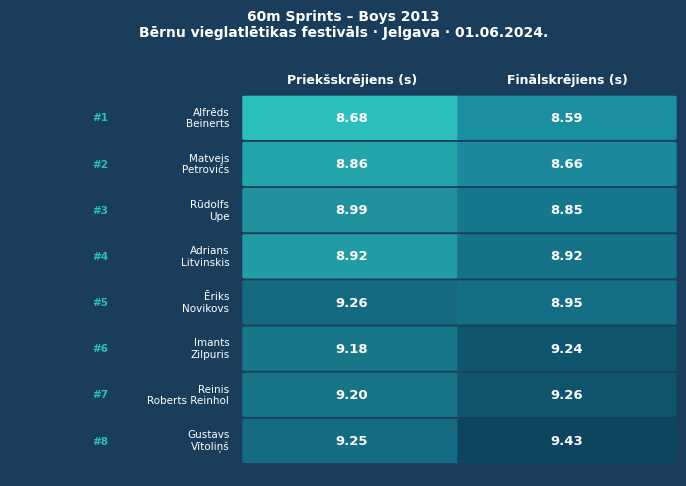

What is the sum of the Matvejs Petrovičs values at 0 and 1?

17.5